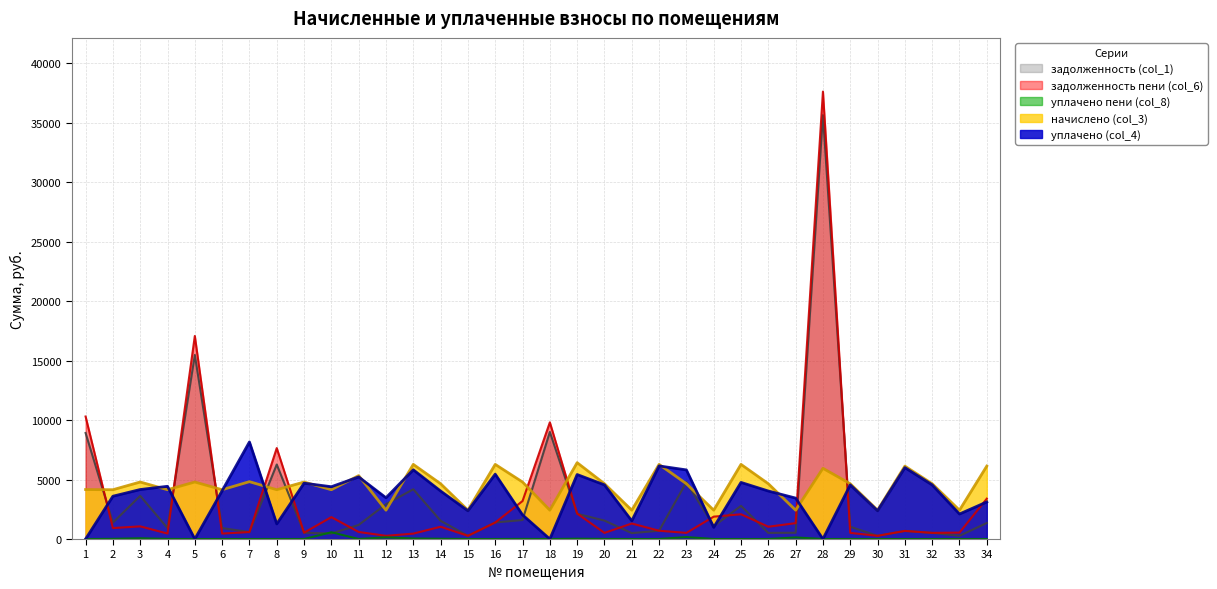

Reading left to right, transcribe all the data shown in this chart.

задолженность (col_1): 8917.8	1382.4	3630.7	921.6	15479.2	921.6	585.8	6268.1	532.8	460.8	1185.6	2931.9	4185.6	1536.9	269.6	1392.0	1598.4	9005.7	2124.8	1550.4	497.1	697.6	4780.4	1073.5	2790.4	516.8	526.9	35650.3	1033.6	269.6	681.6	516.8	269.6	1349.3
задолженность пени (col_6): 10305.0	921.6	1065.9	460.8	17078.1	460.8	585.8	7650.5	532.8	1843.2	592.8	269.6	454.8	1033.6	269.6	1387.8	3196.8	9814.5	2140.8	516.8	1305.9	697.6	516.8	1882.3	2082.8	1033.6	1335.7	37632.7	516.8	269.6	681.3	516.8	539.2	3394.1
уплачено пени (col_8): 0.0	14.4	60.6	7.2	0.0	0.0	0.0	0.0	0.1	570.6	2.2	144.3	43.3	20.5	2.3	0.0	9.5	0.0	25.0	8.8	0.0	0.0	165.9	0.0	0.0	0.0	134.6	0.0	2.8	0.0	0.0	0.0	0.9	0.0
начислено (col_3): 4161.6	4147.2	4796.6	4147.2	4796.6	4147.2	4824.0	4147.2	4795.2	4147.2	5335.2	2426.4	6278.4	4651.2	2426.4	6278.4	4795.2	2426.4	6422.4	4651.2	2426.4	6278.4	4651.2	2426.4	6278.4	4651.2	2426.4	5947.2	4651.2	2426.4	6134.4	4651.2	2426.4	6134.4
уплачено (col_4): 0.0	3600.0	4163.6	4435.2	0.0	4060.8	8166.3	1270.4	4695.2	4399.1	5224.1	3471.1	5823.6	4037.5	2375.8	5457.4	2031.3	0.0	5425.6	4554.3	1530.4	6147.6	5814.0	980.5	4762.4	4037.5	3443.7	0.0	4554.3	2375.8	6006.9	4554.3	2105.3	3119.8